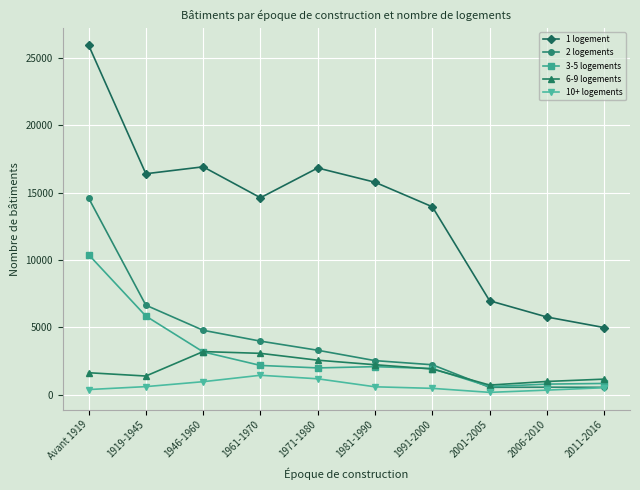

True or false: 1 logement has a value of 9131 at 1991-2000.

False